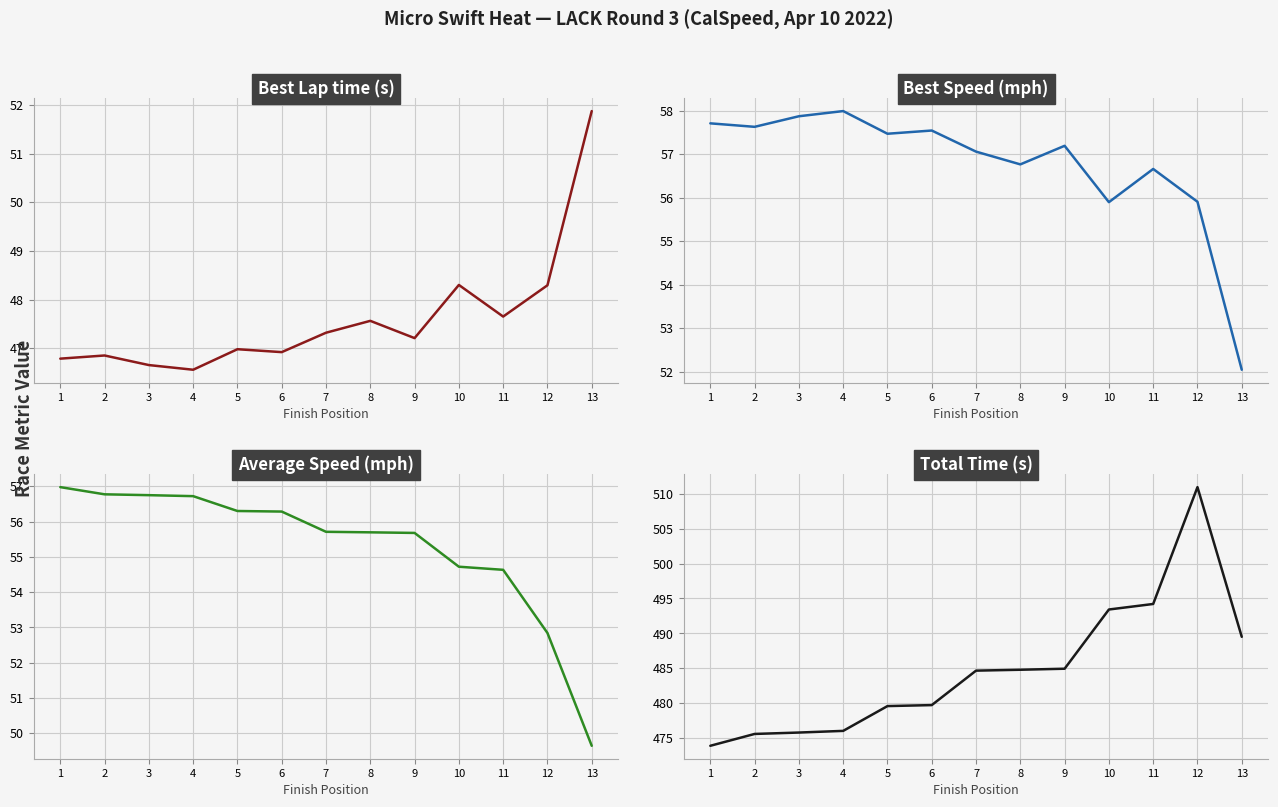

What is the sum of all Best Lap time values?

619.0